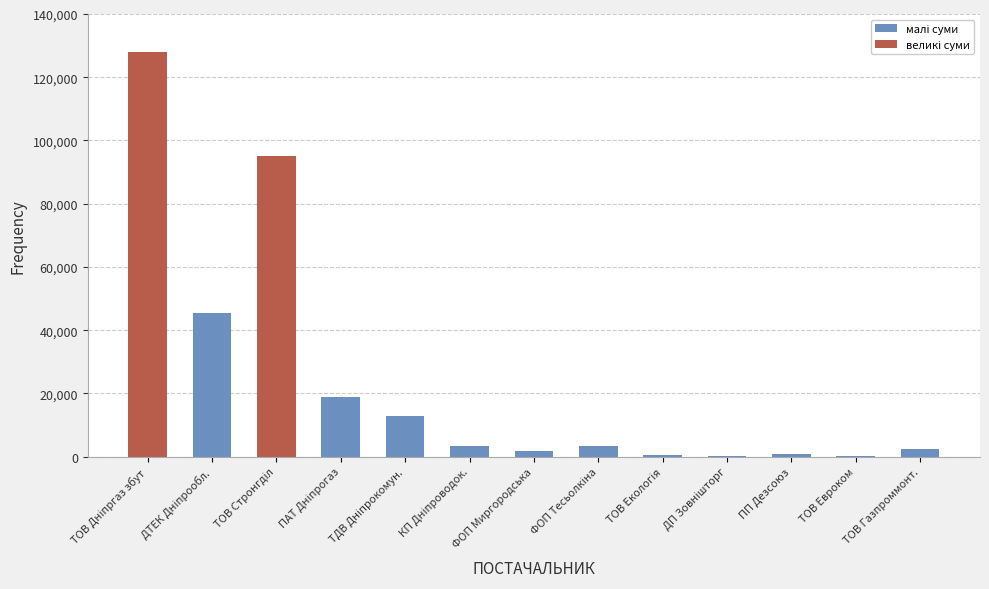

What is the sum of all values?

312546.9